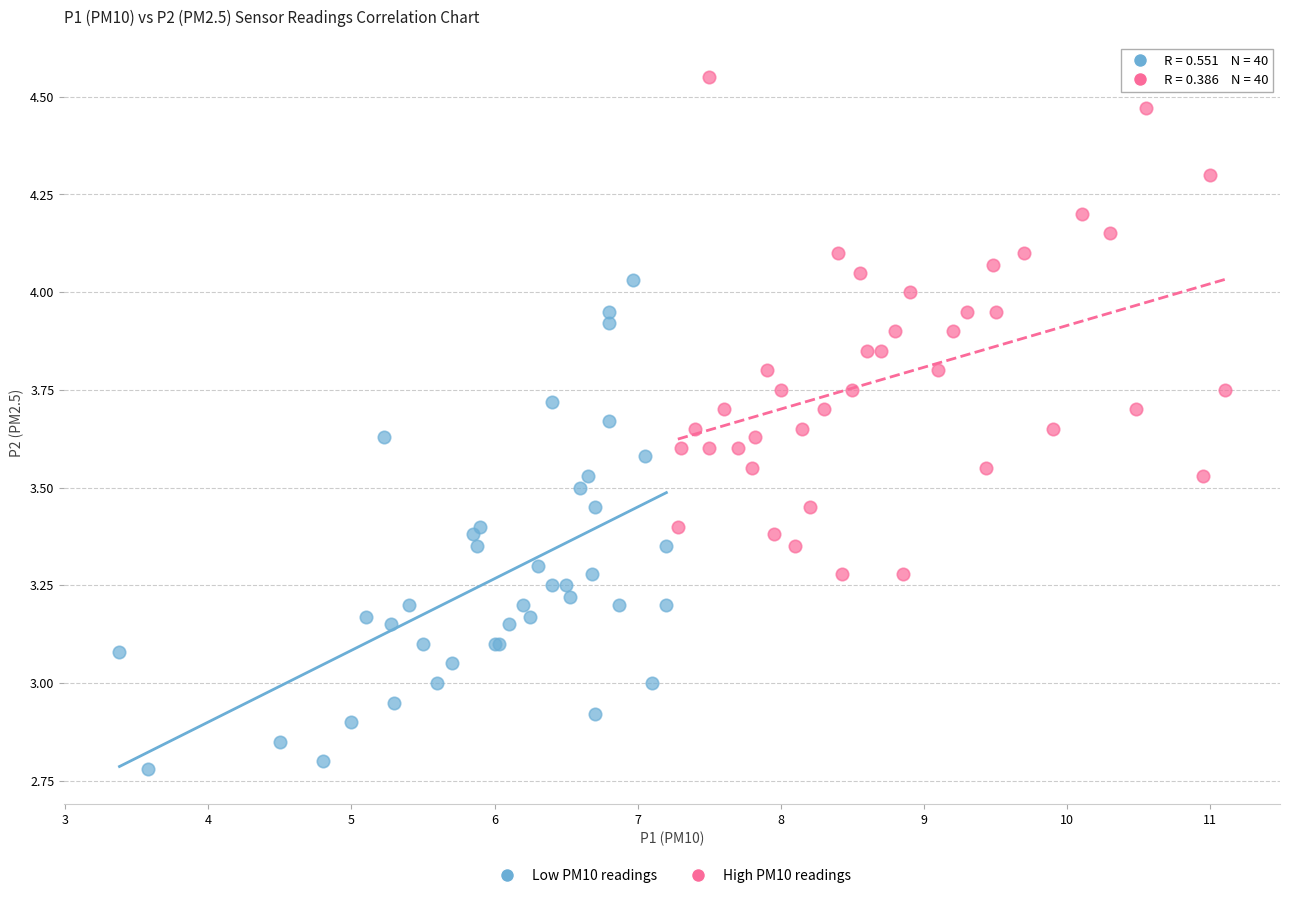

Which series contains the lowest Y value?

Low PM10 readings